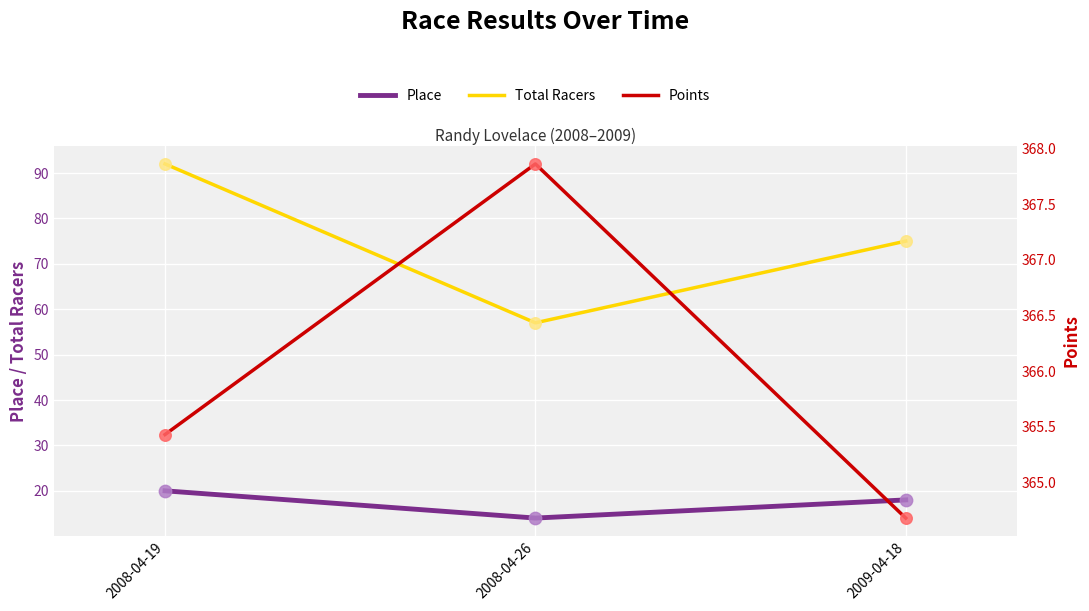

What is the total value across all series at 2009-04-18?

457.7